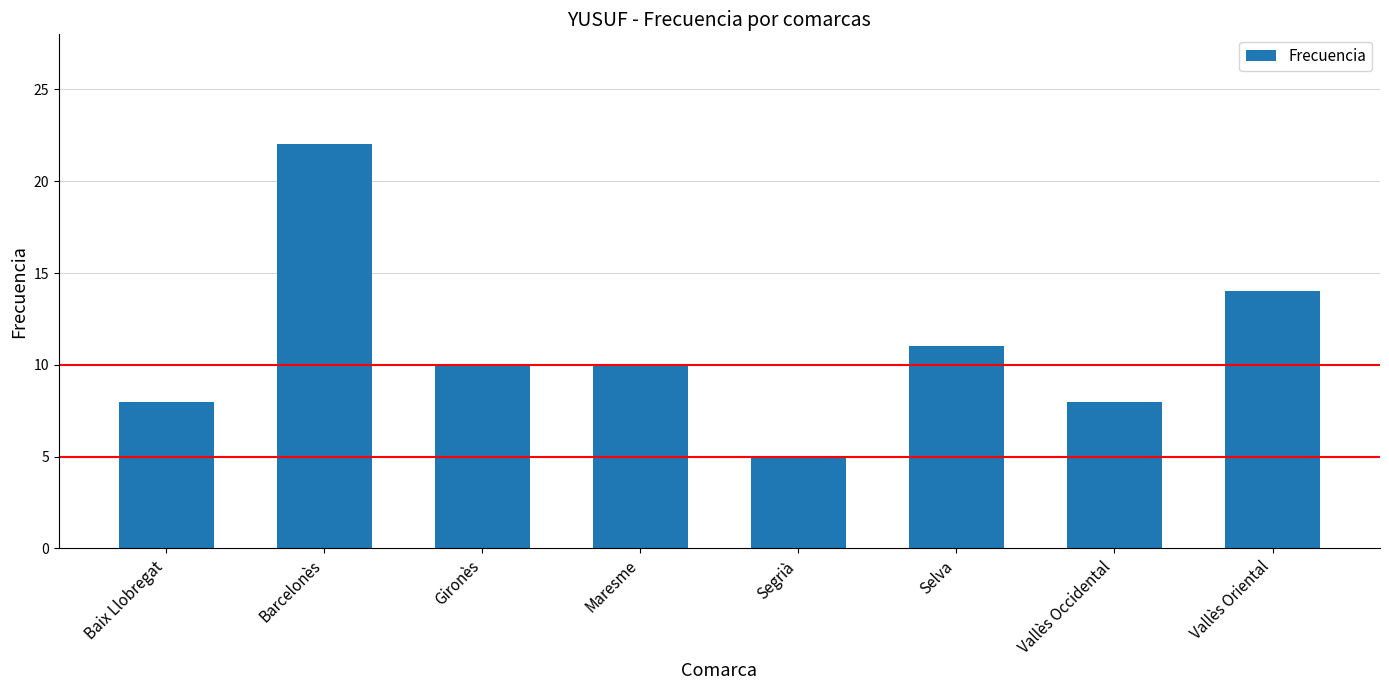

What is the smallest value displayed?

5